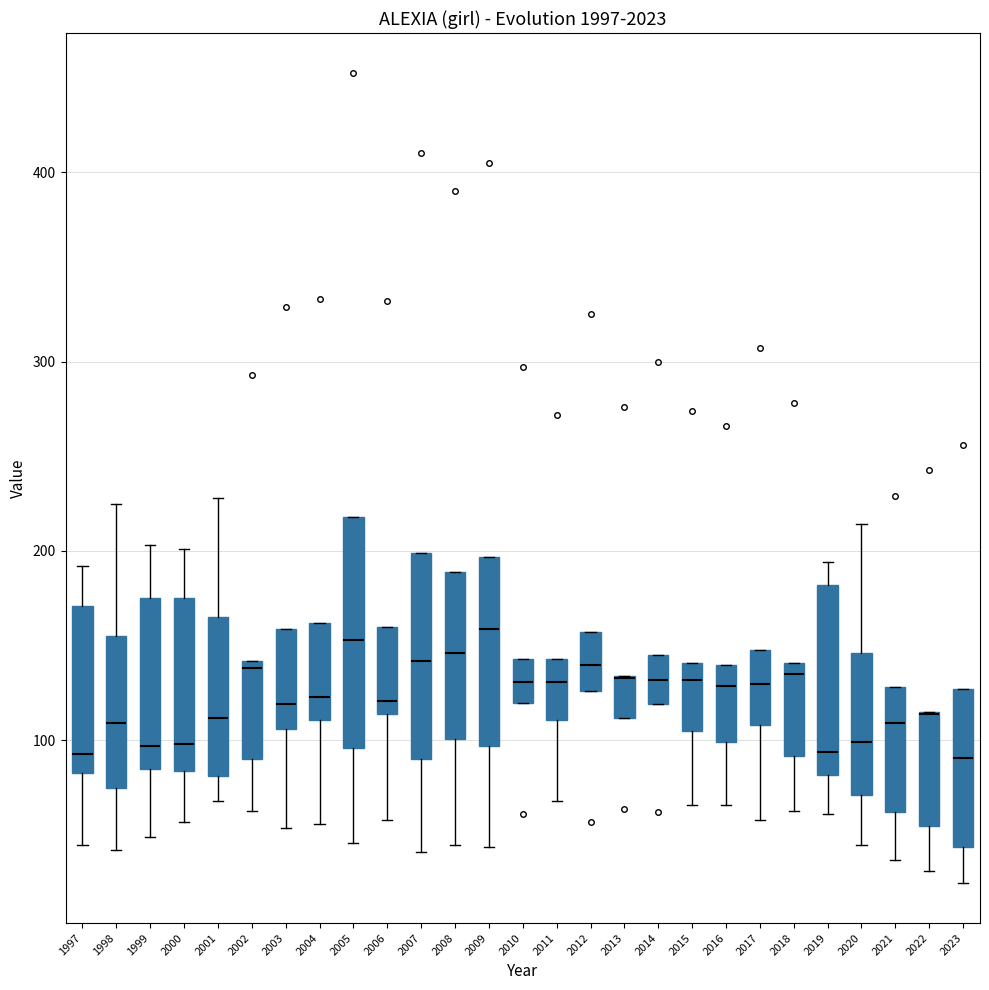

Reading left to right, transcribe this box plot: for each box, give where its median line is, the range the box spans, and where its two whiskers end, as read against the y-axis. The values are not printed on the chart, so give them approximately, as read against the axis.

1997: median 90, box 80 to 170, whiskers 50 to 190
1998: median 110, box 80 to 160, whiskers 40 to 230
1999: median 100, box 90 to 180, whiskers 50 to 200
2000: median 100, box 80 to 180, whiskers 60 to 200
2001: median 110, box 80 to 170, whiskers 70 to 230
2002: median 140 (just below the box's upper edge), box 90 to 140, whiskers 60 to 140
2003: median 120, box 110 to 160, whiskers 50 to 160
2004: median 120, box 110 to 160, whiskers 60 to 160
2005: median 150, box 100 to 220, whiskers 50 to 220
2006: median 120, box 110 to 160, whiskers 60 to 160
2007: median 140, box 90 to 200, whiskers 40 to 200
2008: median 150, box 100 to 190, whiskers 50 to 190
2009: median 160, box 100 to 200, whiskers 40 to 200
2010: median 130, box 120 to 140, whiskers 120 to 140
2011: median 130, box 110 to 140, whiskers 70 to 140
2012: median 140, box 130 to 160, whiskers 130 to 160
2013: median 130 (drawn on the box's upper edge), box 110 to 130, whiskers 110 to 130
2014: median 130, box 120 to 150, whiskers 120 to 150
2015: median 130, box 110 to 140, whiskers 70 to 140
2016: median 130, box 100 to 140, whiskers 70 to 140
2017: median 130, box 110 to 150, whiskers 60 to 150
2018: median 140 (just below the box's upper edge), box 90 to 140, whiskers 60 to 140
2019: median 90, box 80 to 180, whiskers 60 to 190
2020: median 100, box 70 to 150, whiskers 50 to 210
2021: median 110, box 60 to 130, whiskers 40 to 130
2022: median 110 (drawn on the box's upper edge), box 60 to 120, whiskers 30 to 120
2023: median 90, box 40 to 130, whiskers 30 to 130